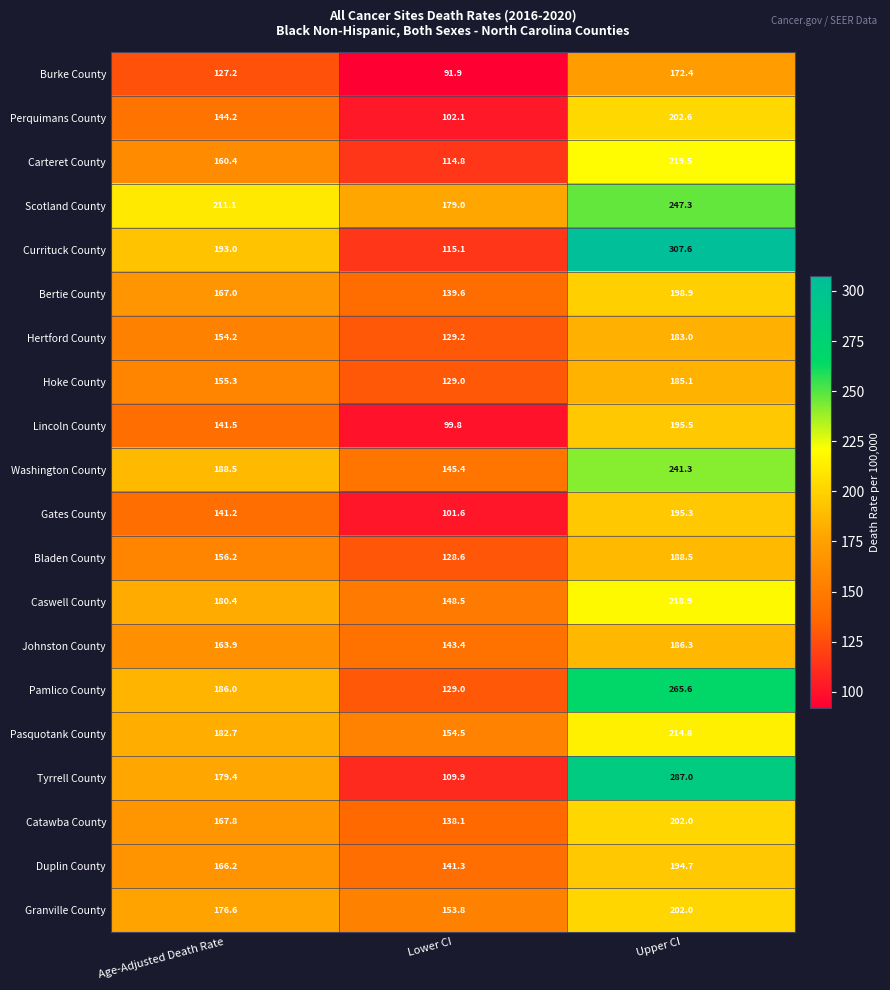

Which series has the widest spread of values?

Currituck County